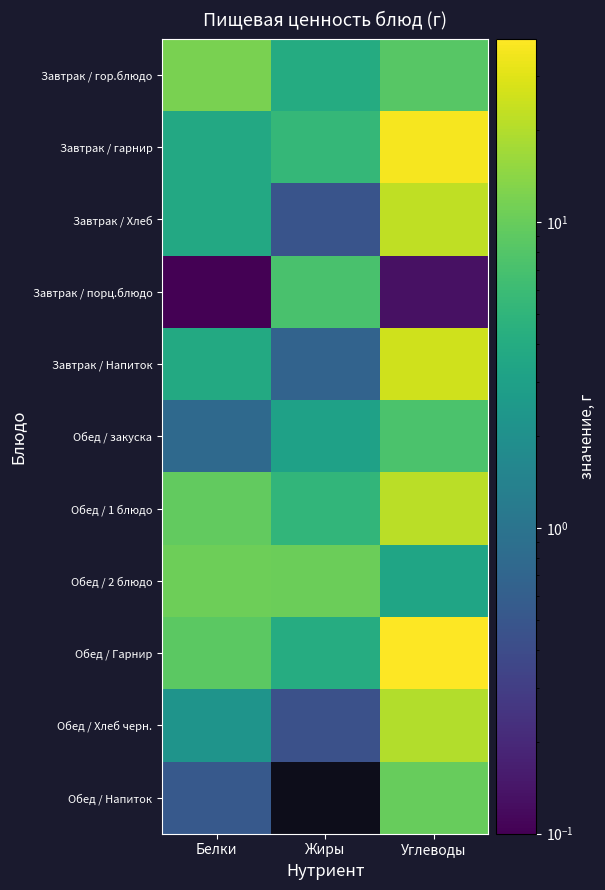

How many series are shown in this chart?

11